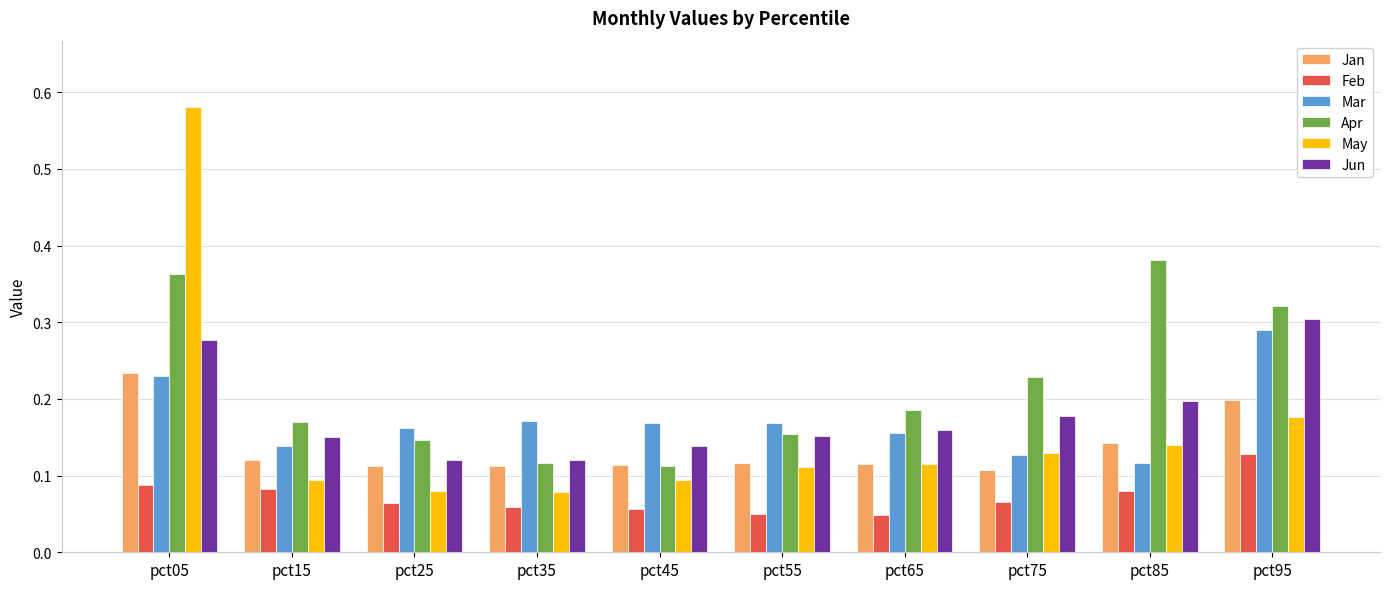

Which series has the largest range (max minus min)?

May